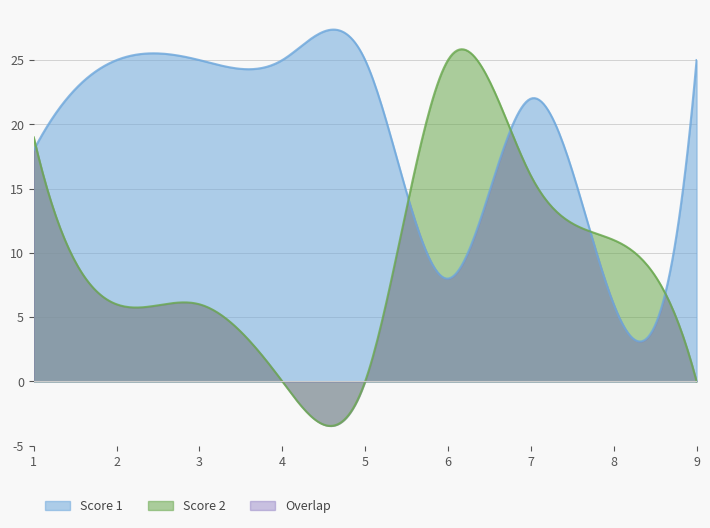

How many intersections are there between Score 1 and Score 2?

5